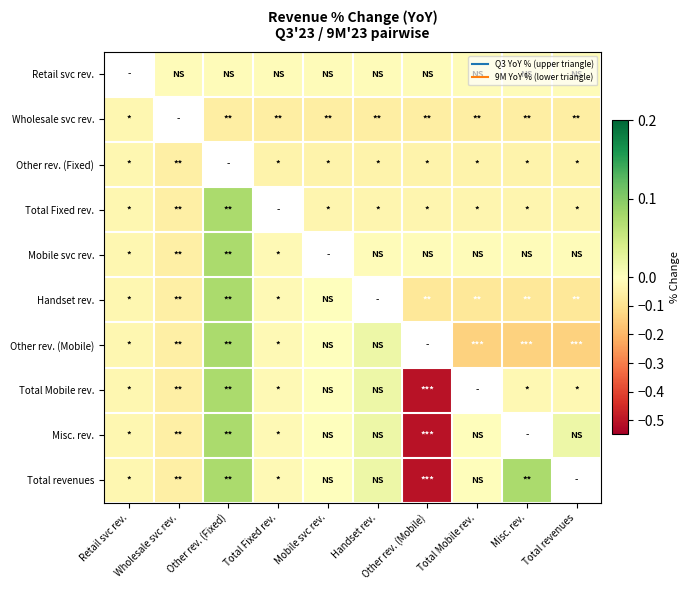

Between Handset rev. and Retail svc rev., which is larger?

Retail svc rev.